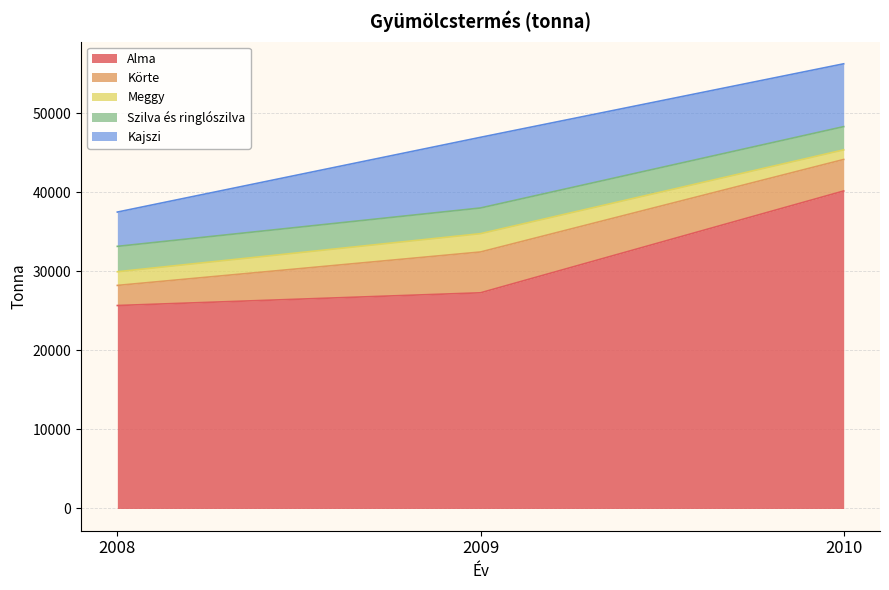

Between 2009 and 2008, which is larger?

2009